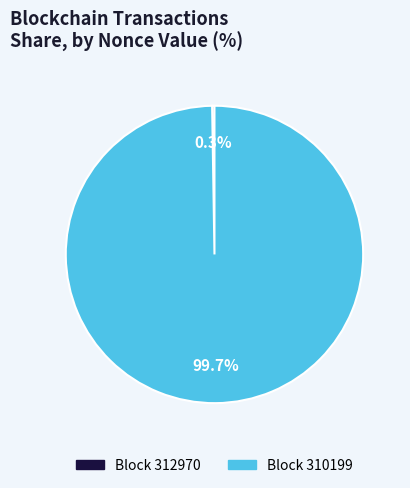

Is there a majority slice in this chart?

Yes